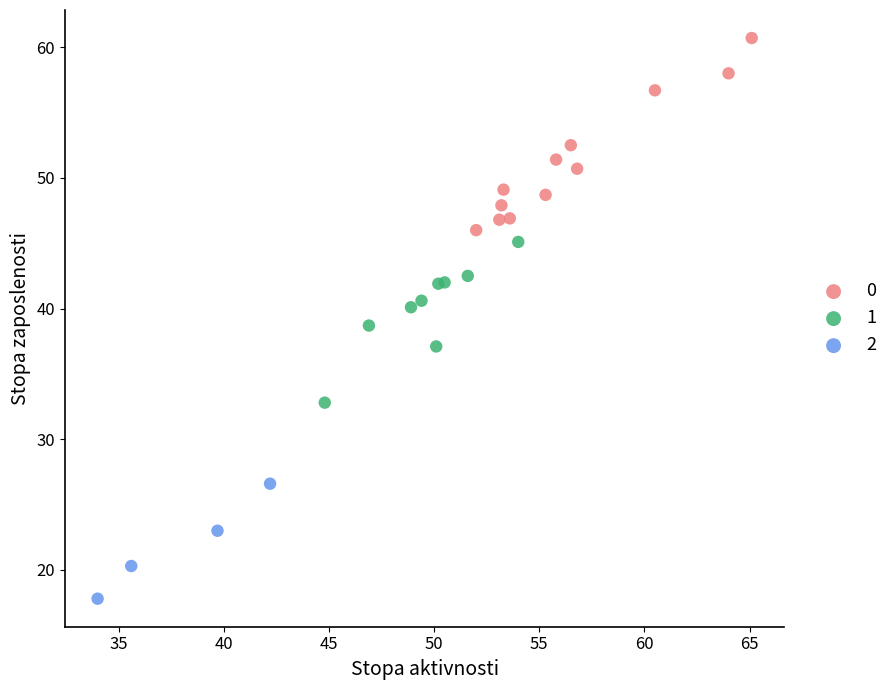

What are all the series names shown in the legend?

0, 1, 2